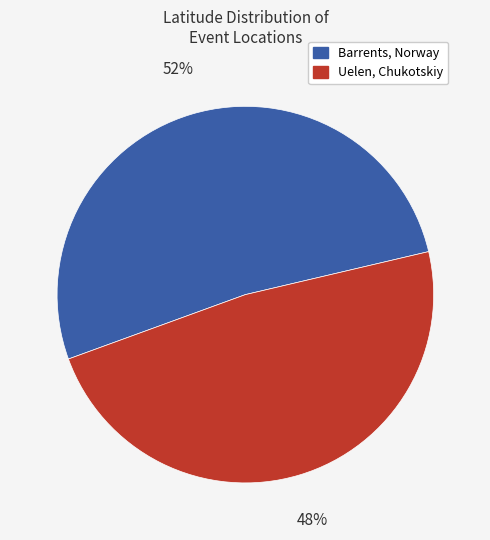

Is it true that Uelen, Chukotskiy is 53% of the pie?

False